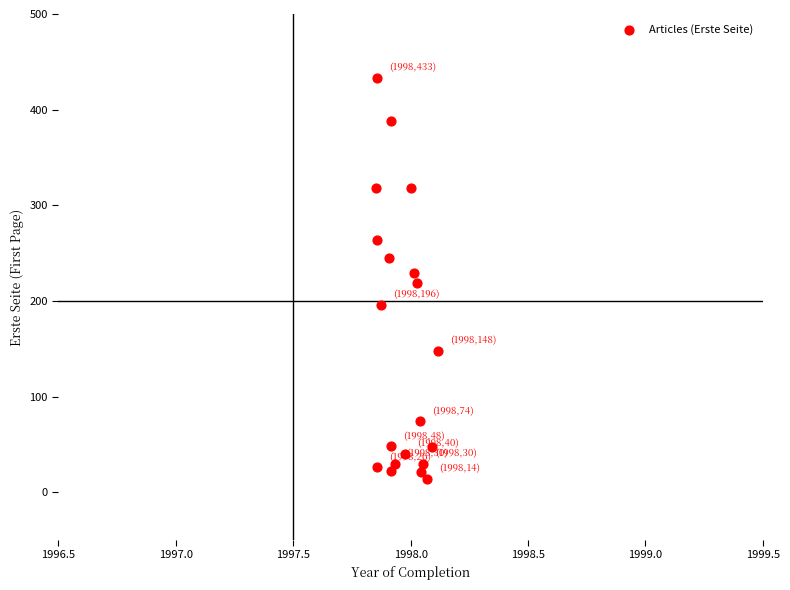

What is the range of Y values (max minus min)?

419